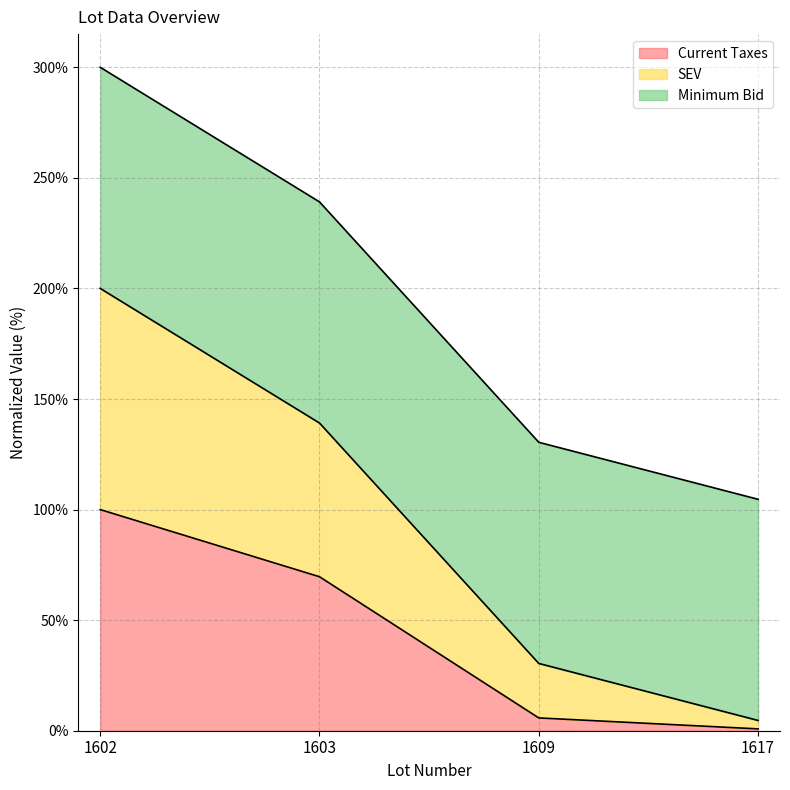

What are all the series names shown in the legend?

Current Taxes, SEV, Minimum Bid